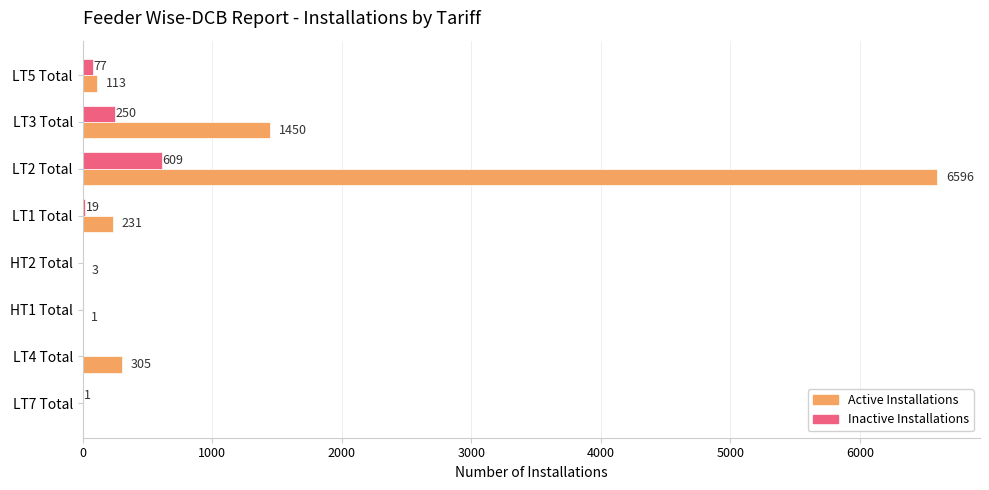

What is the maximum value shown in the chart?

6596